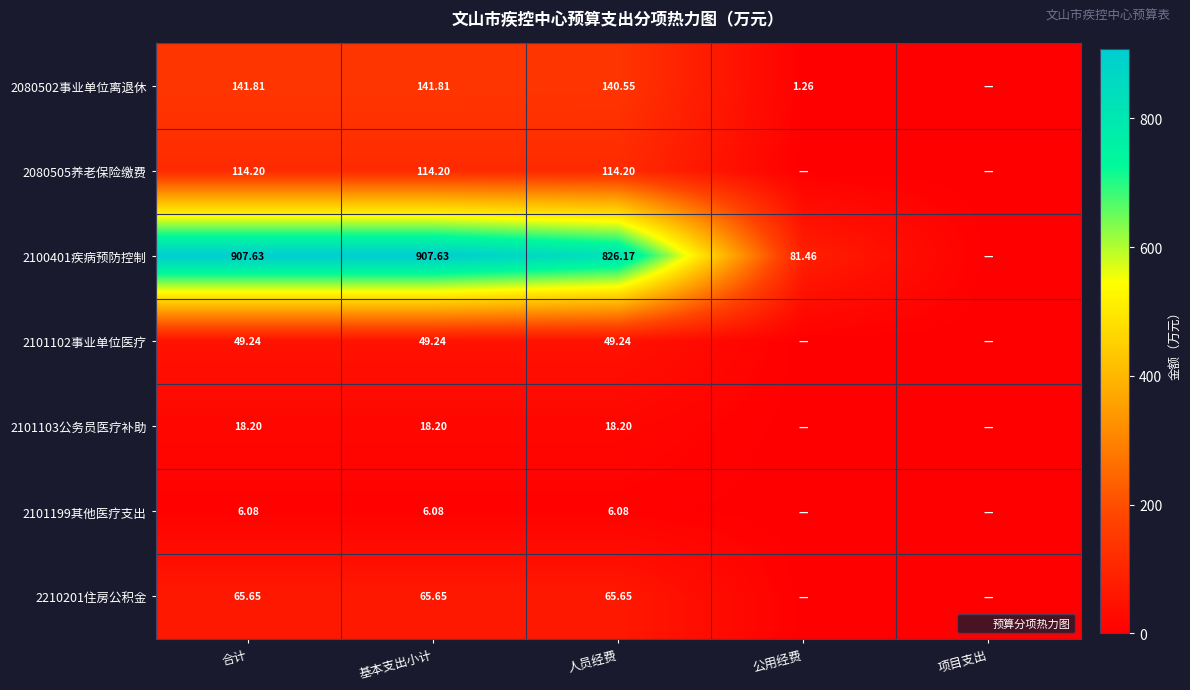

What is the difference between the maximum and second lowest values in the 2101103公务员医疗补助 series?

18.2